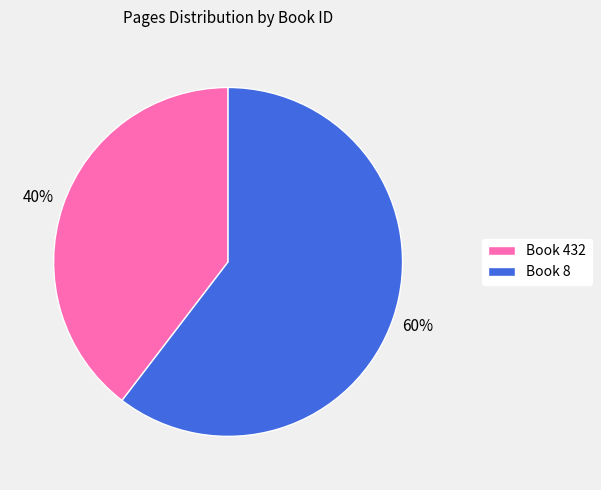

Which has a higher value, Book 432 or Book 8?

Book 8